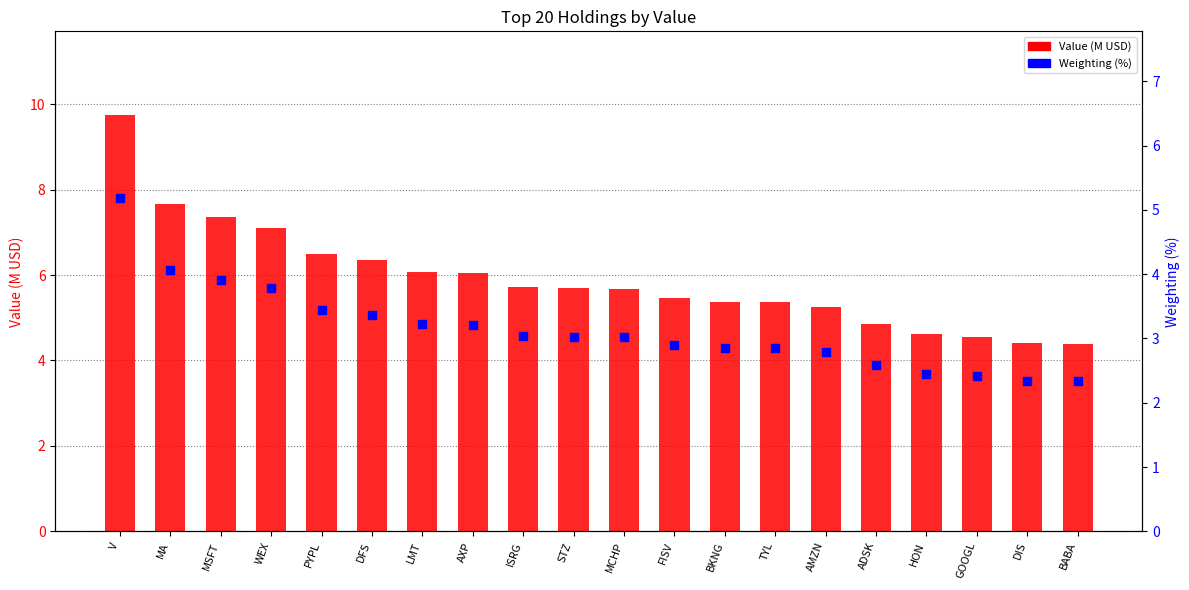

Which series has the largest total across all categories?

Value (M USD)